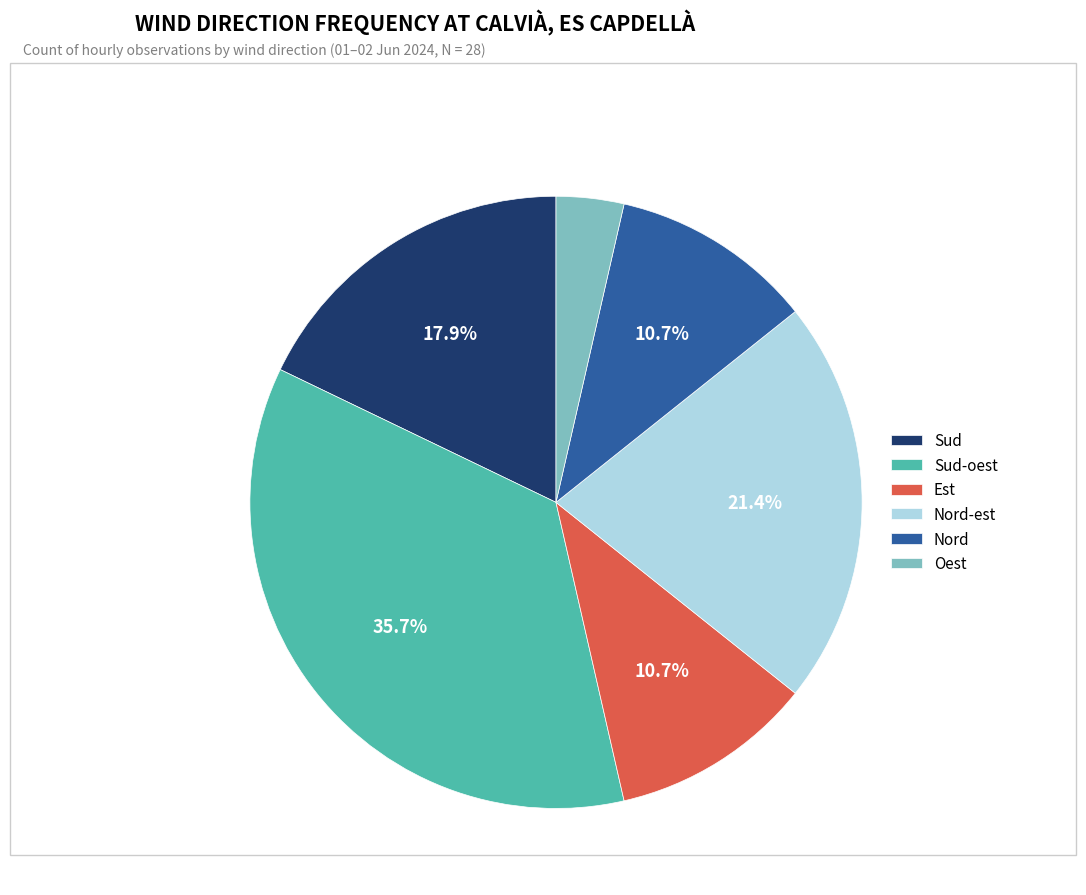

How many slices are in this pie chart?

6